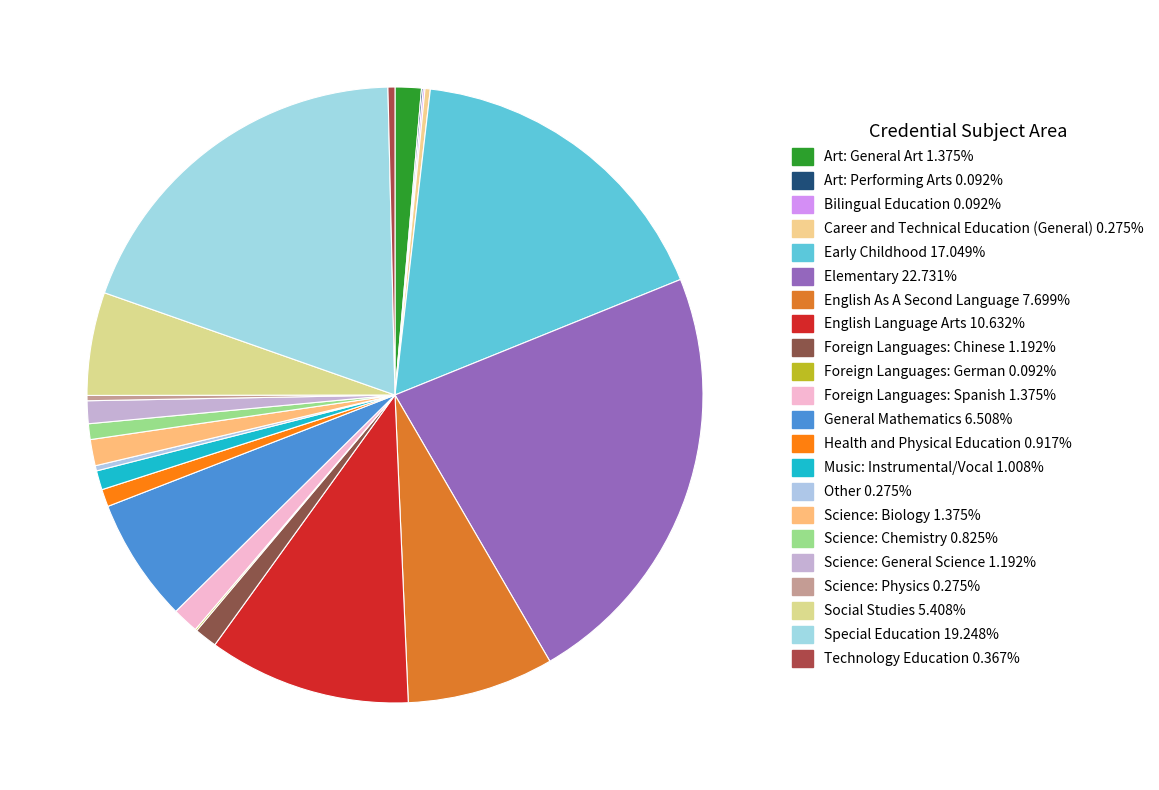

Rank the categories by value from lowest to highest.

Art: Performing Arts, Bilingual Education, Foreign Languages: German, Career and Technical Education (General), Other, Science: Physics, Technology Education, Science: Chemistry, Health and Physical Education, Music: Instrumental/Vocal, Foreign Languages: Chinese, Science: General Science, Art: General Art, Foreign Languages: Spanish, Science: Biology, Social Studies, General Mathematics, English As A Second Language, English Language Arts, Early Childhood, Special Education, Elementary